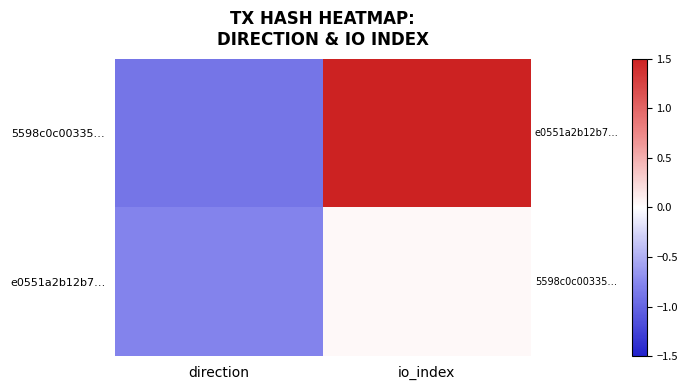

Reading left to right, what are all the values shown in this chart?

5598c0c00335…: direction=-0.9	io_index=1.5
e0551a2b12b7…: direction=-0.8	io_index=0.0